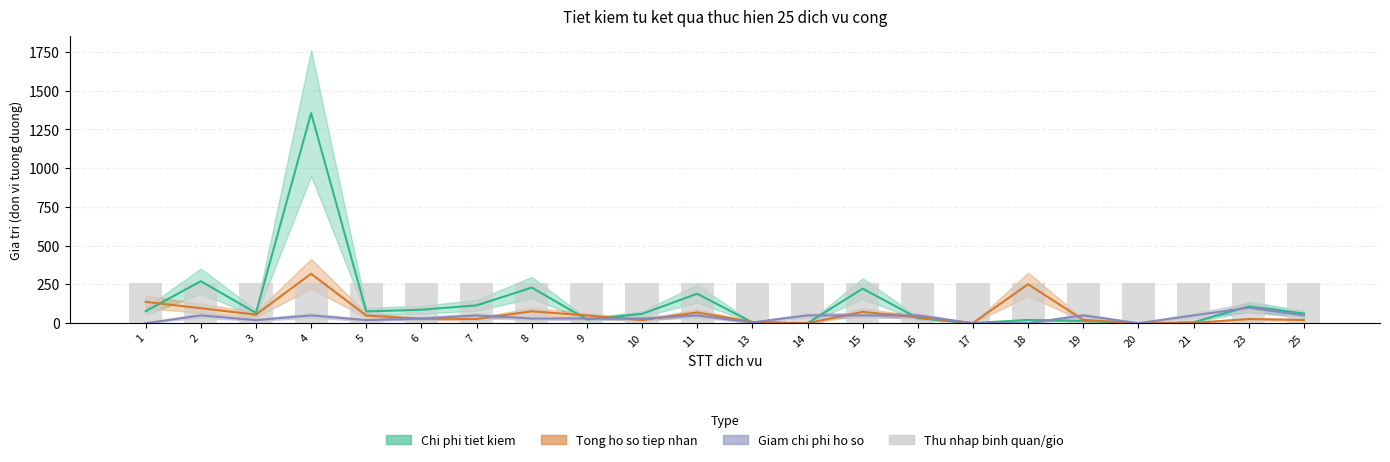

Is it true that Giam chi phi ho so (col_9) equals 50.0 at 2?

True